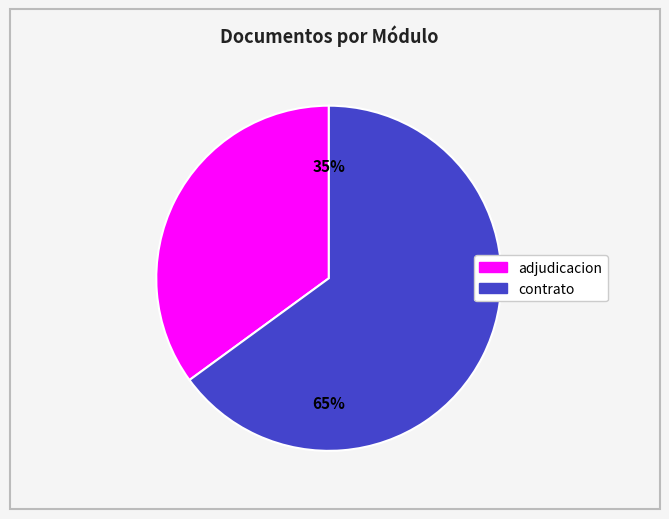

Is there a majority slice in this chart?

Yes